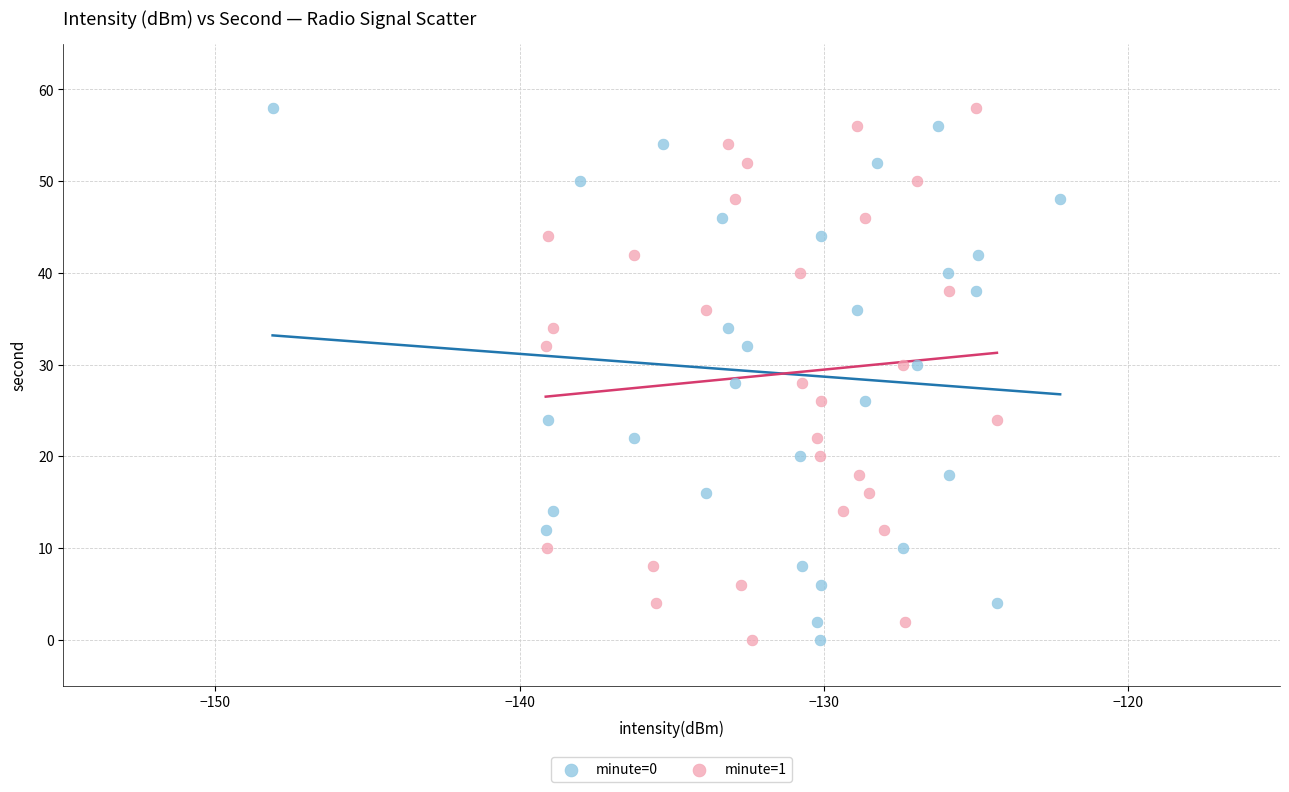

What are all the series names shown in the legend?

minute=0, minute=1